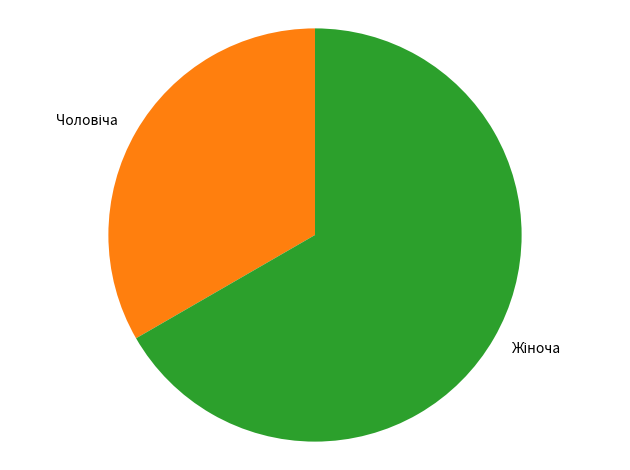

To the nearest percent, what percentage of the pie is Жіноча?

67%